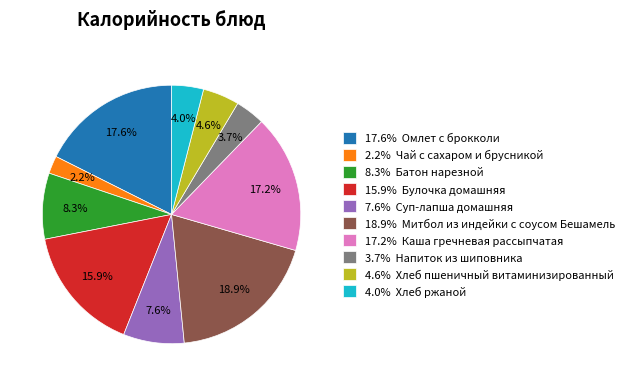

Is there any slice that represents more than half of the pie?

No